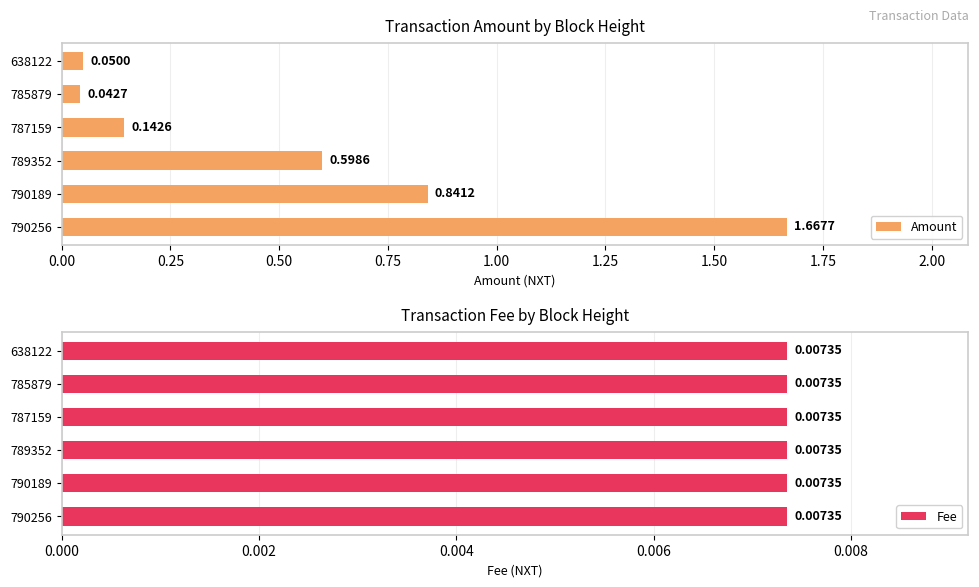

What is the difference between the highest and lowest values at 0.25?

0.3